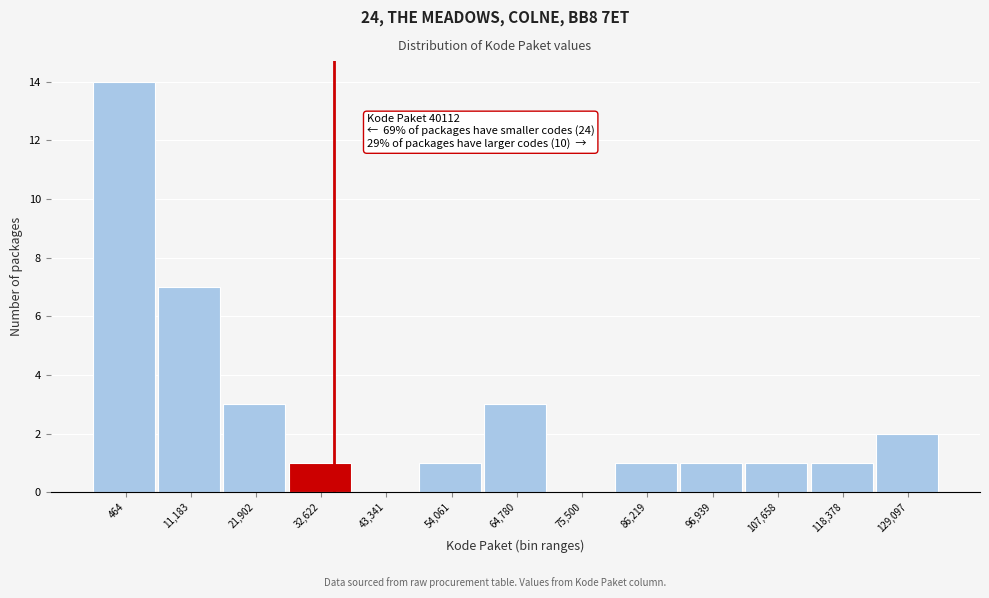

Reading left to right, transcribe all the data shown in this chart.

464=14	11,183=7	21,902=3	32,622=1	43,341=0	54,061=1	64,780=3	75,500=0	86,219=1	96,939=1	107,658=1	118,378=1	129,097=2